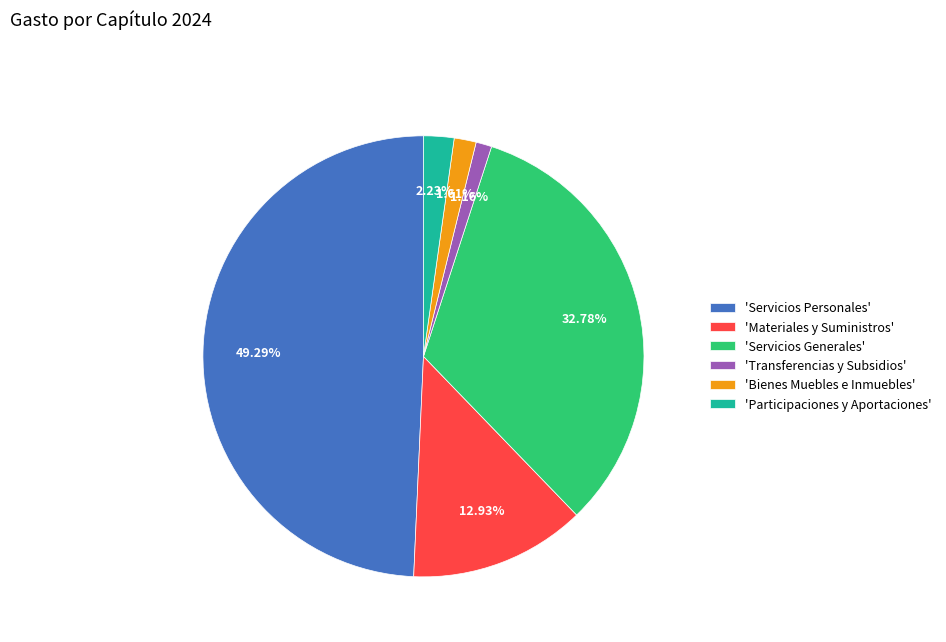

Between 'Servicios Generales' and 'Servicios Personales', which is larger?

'Servicios Personales'